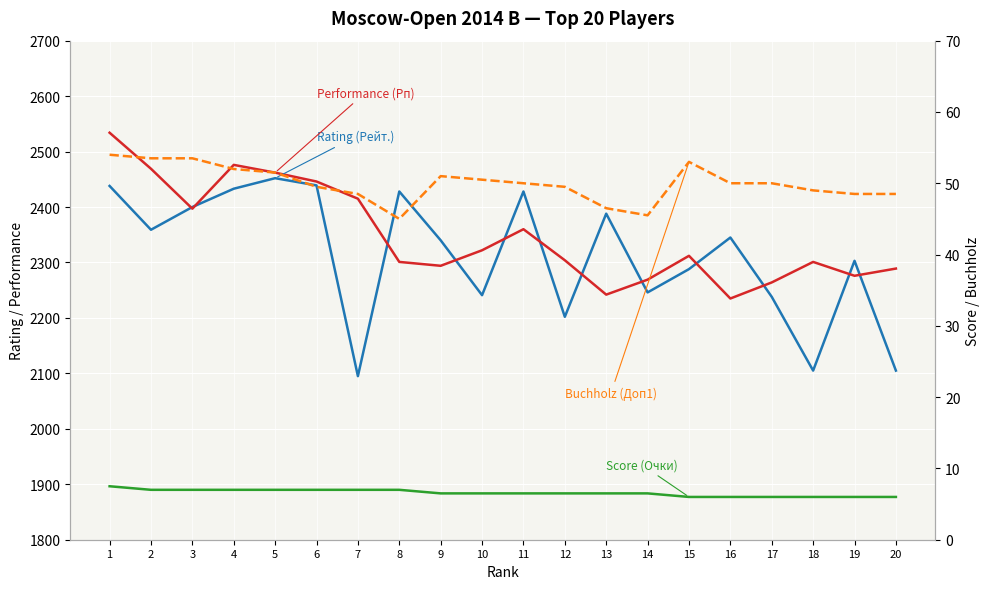

At which label does Buchholz (Доп1) reach its minimum?

8